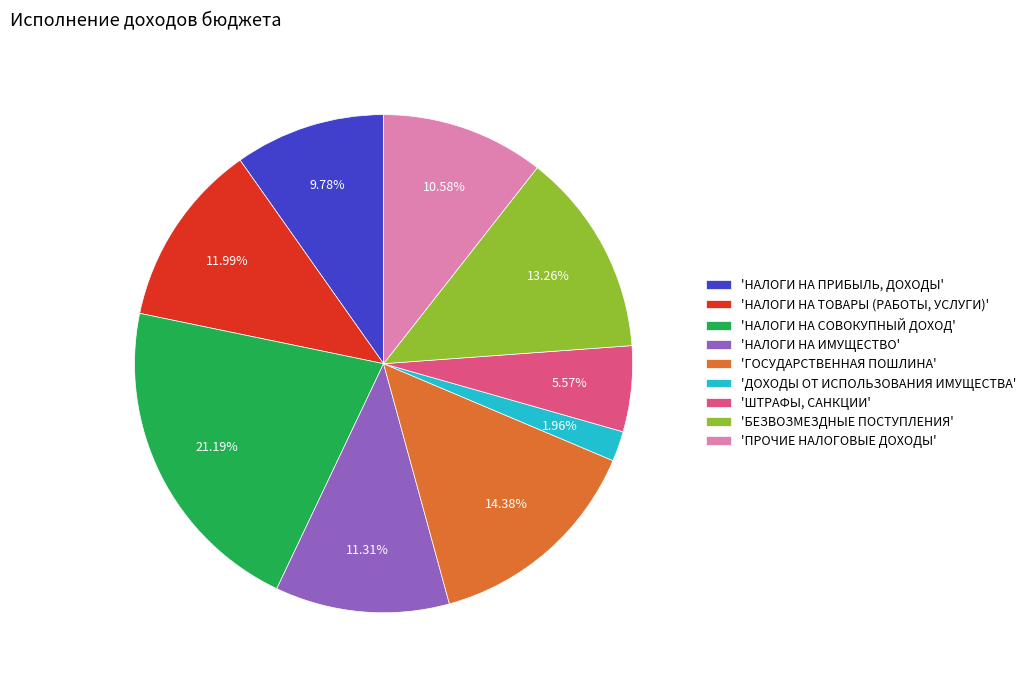

How many slices are in this pie chart?

9